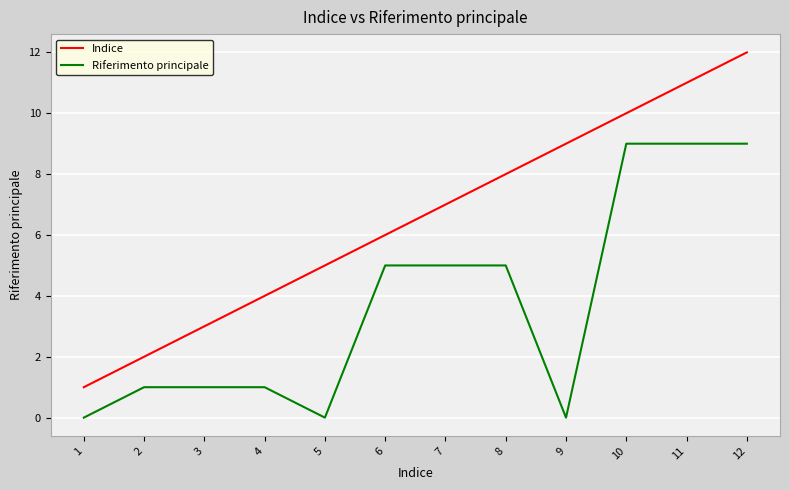

Reading left to right, extract all data points from this chart.

Indice: 1	2	3	4	5	6	7	8	9	10	11	12
Riferimento principale: 0	1	1	1	0	5	5	5	0	9	9	9